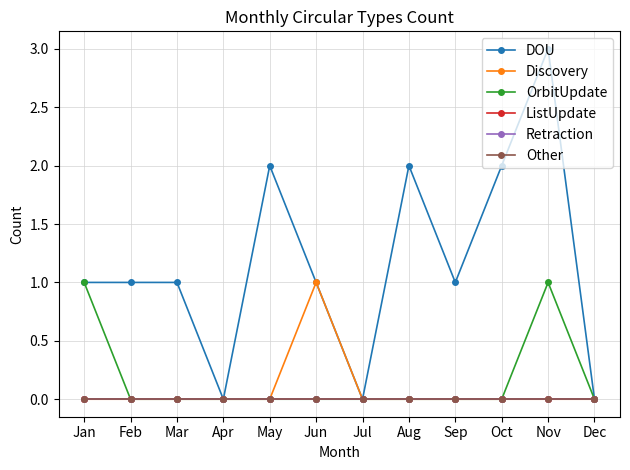

True or false: OrbitUpdate and Retraction intersect in this chart.

False